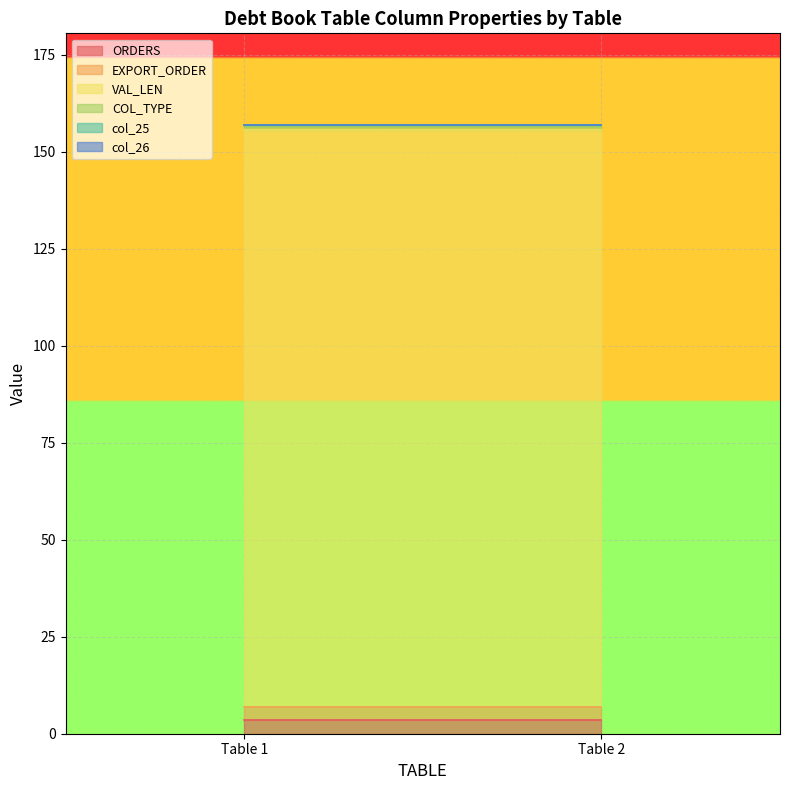

What are all the series names shown in the legend?

ORDERS, EXPORT_ORDER, VAL_LEN, COL_TYPE, col_25, col_26